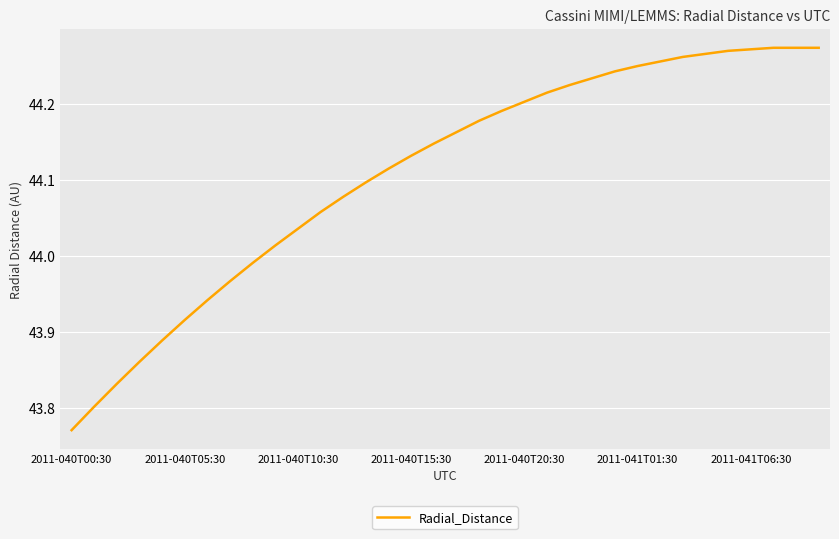

Which label corresponds to the smallest value in the chart?

2011-040T00:30